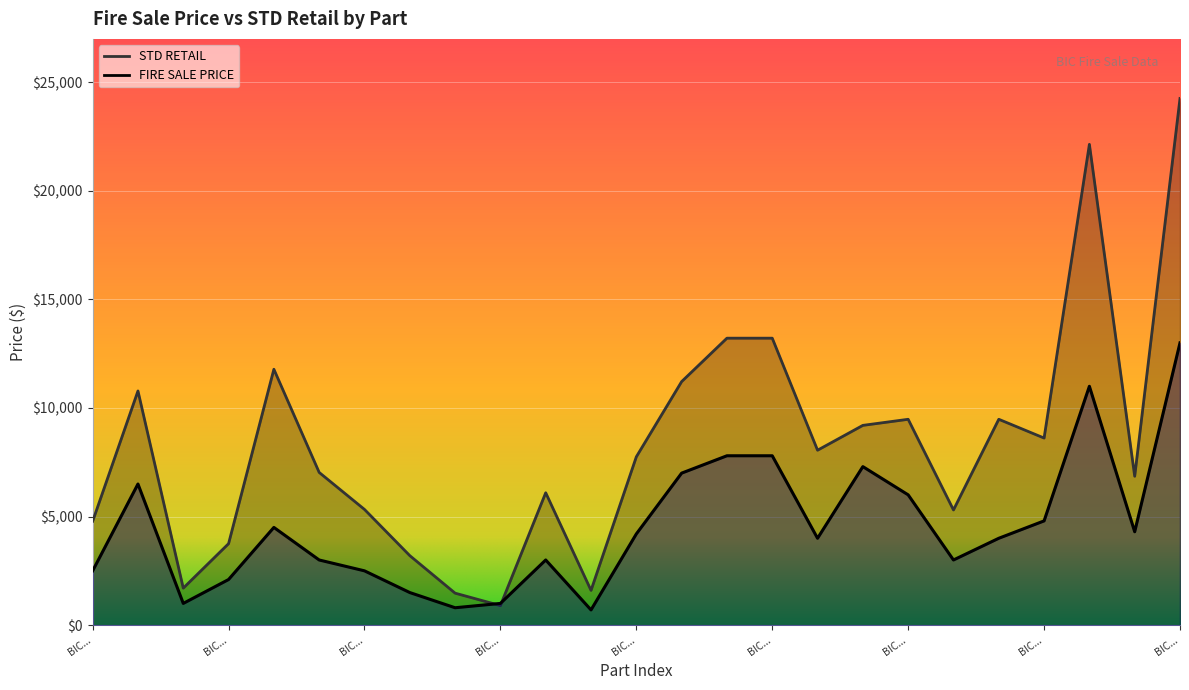

Reading left to right, what are all the values shown in this chart?

FIRE SALE PRICE: 2500	6500	1000	2100	4500	3000	2500	1500	800	1000	3000	700	4200	7000	7800	7800	4000	7300	6000	3000	4000	4800	11000	4300	13000
STD RETAIL: 4784	10785	1704	3752	11784	7032	5328	3200	1472	900	6096	1600	7752	11216	13216	13216	8056	9200	9480	5304	9480	8616	22144	6856	24256